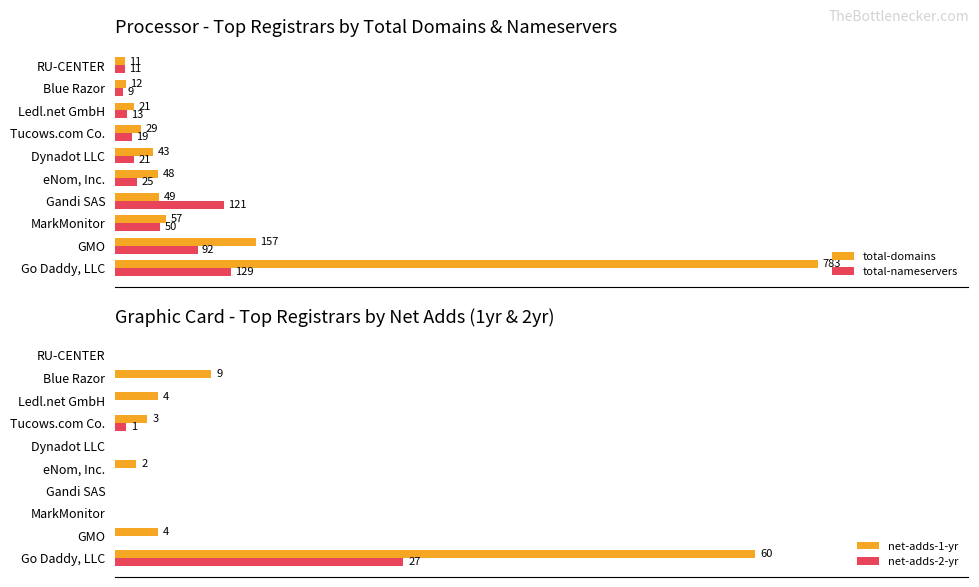

Reading left to right, list all the values displayed in this chart.

total-domains: 783	157	57	49	48	43	29	21	12	11
total-nameservers: 129	92	50	121	25	21	19	13	9	11
net-adds-1-yr: 60	4	0	0	2	0	3	4	9	0
net-adds-2-yr: 27	0	0	0	0	0	1	0	0	0